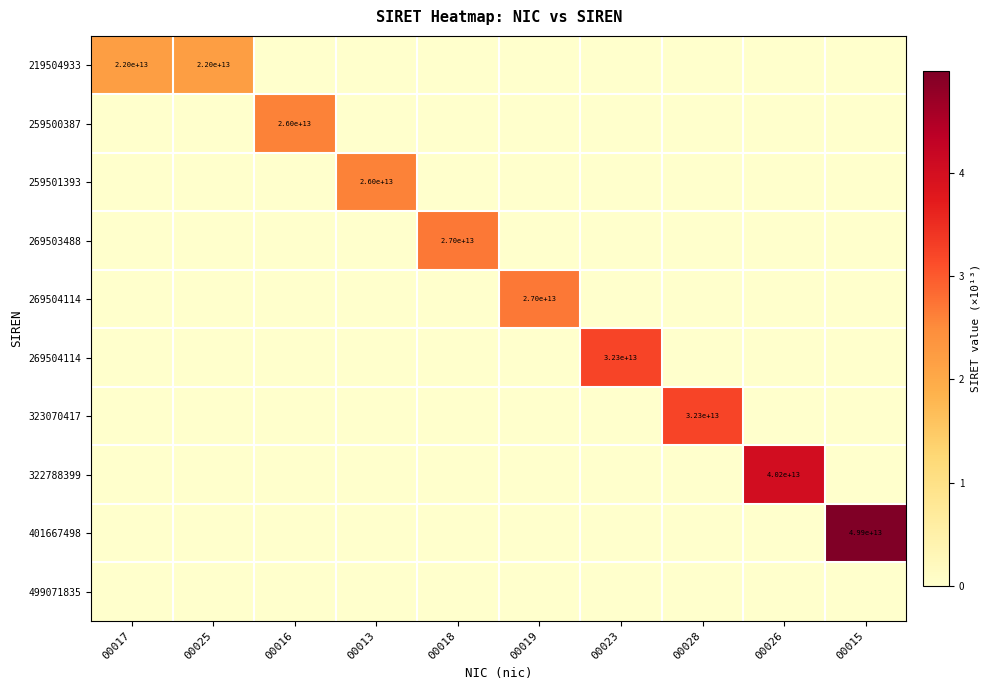

At how many categories does at least one series exceed 2?

10